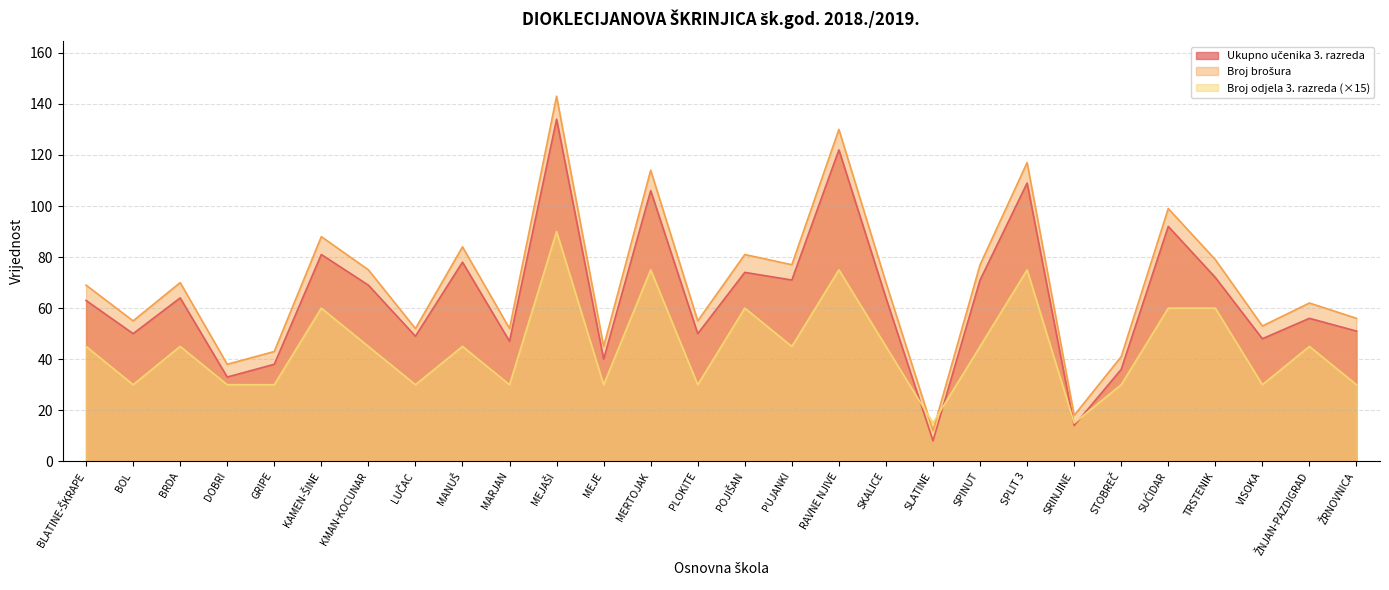

Where is the first local maximum for Broj brošura?

BRDA